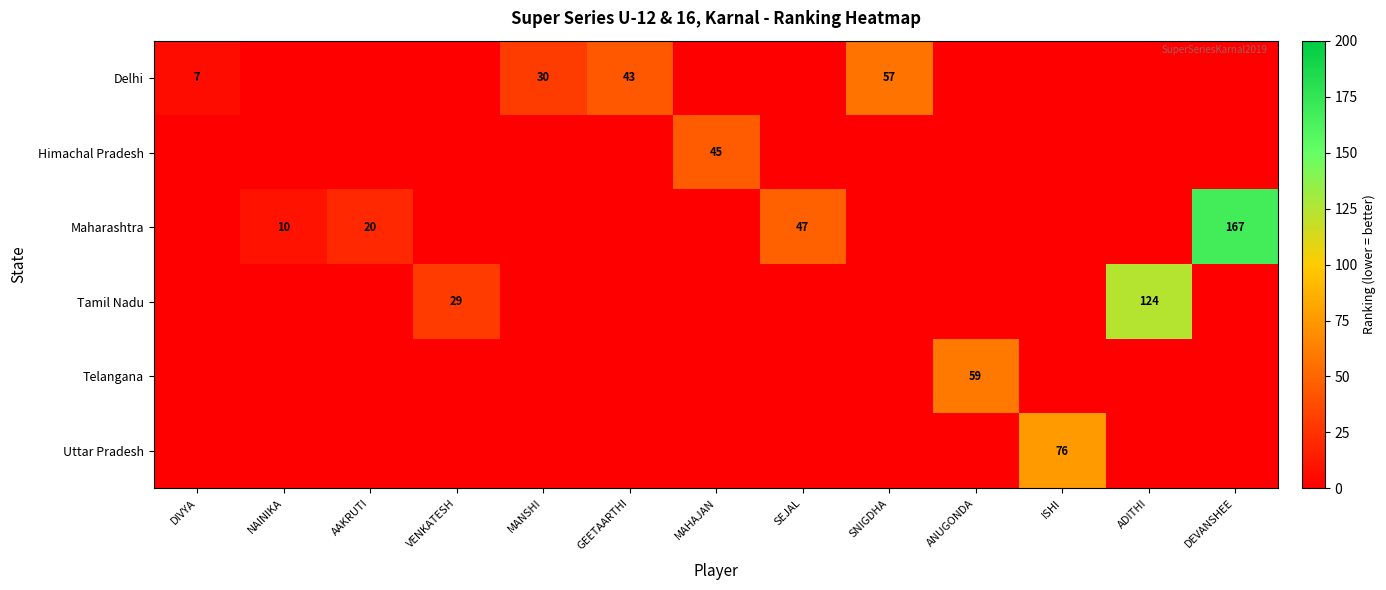

Is it true that Maharashtra equals 17 at NAINIKA?

False